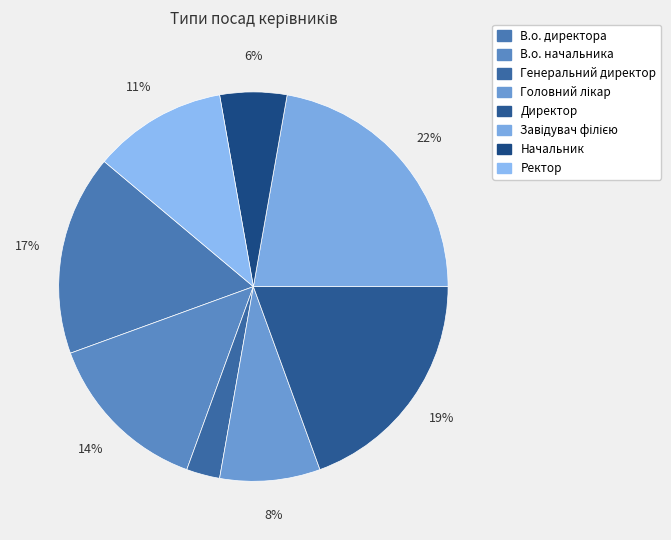

How many slices are in this pie chart?

8